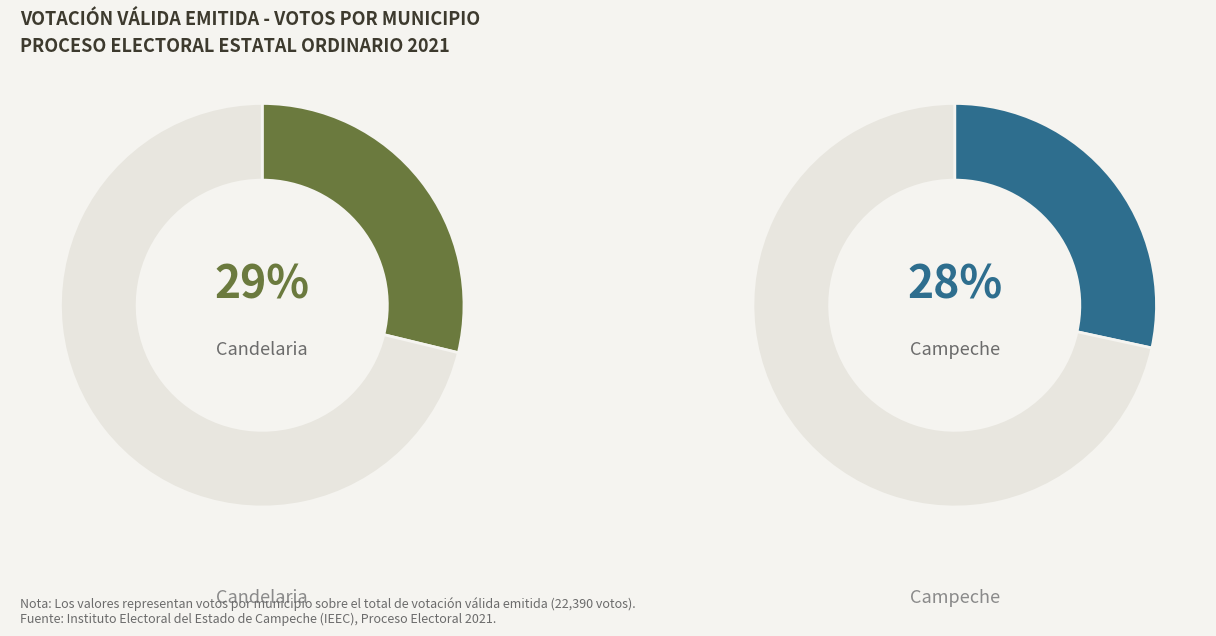

True or false: Calkiní accounts for 1% of the total.

False